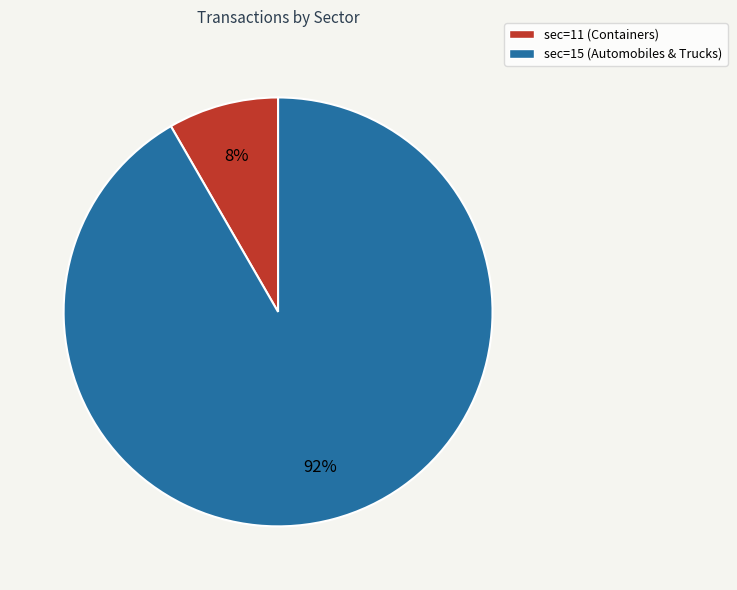

Which has a higher value, sec=11 (Containers) or sec=15 (Automobiles & Trucks)?

sec=15 (Automobiles & Trucks)